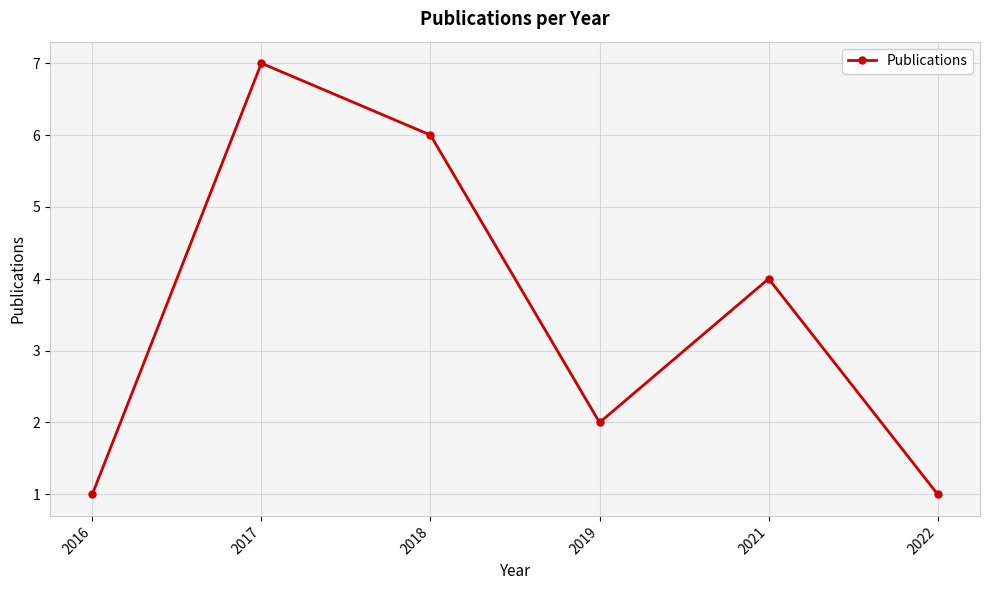

What is the difference between the second highest and second lowest values?

5